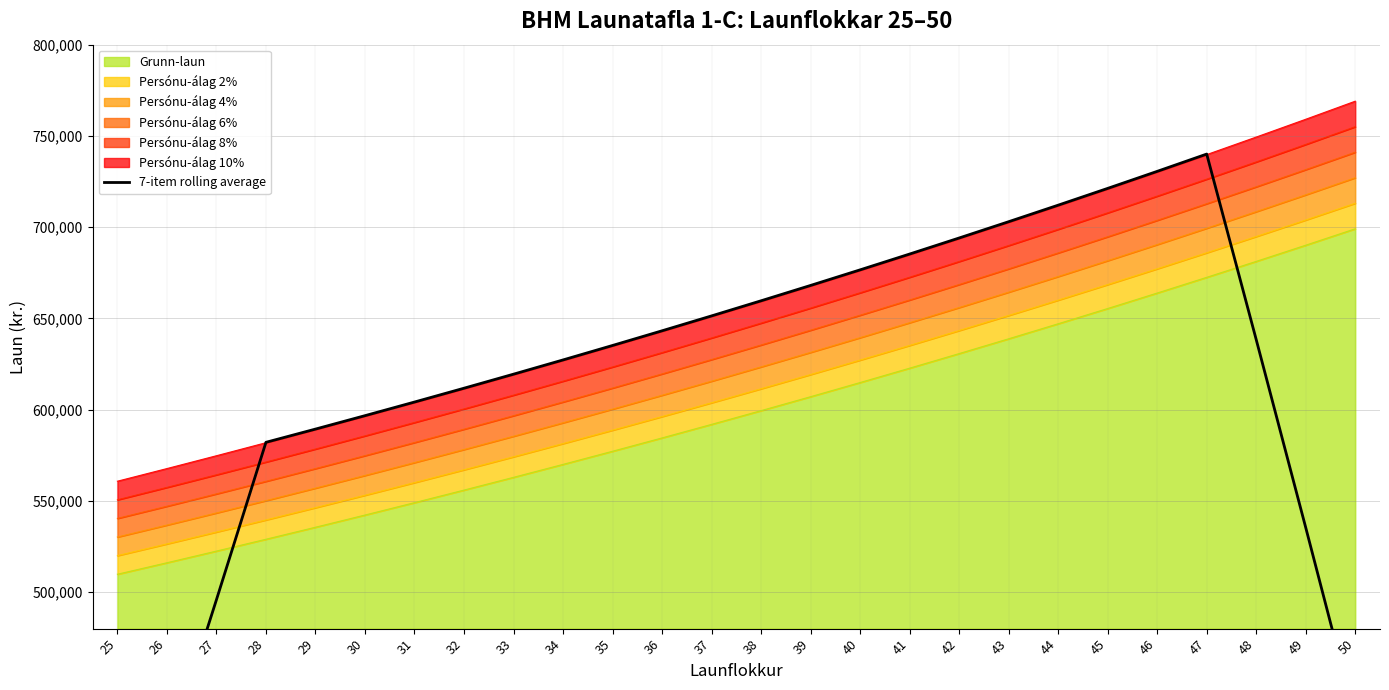

What is the lowest value of the Grunn-laun series?

509810